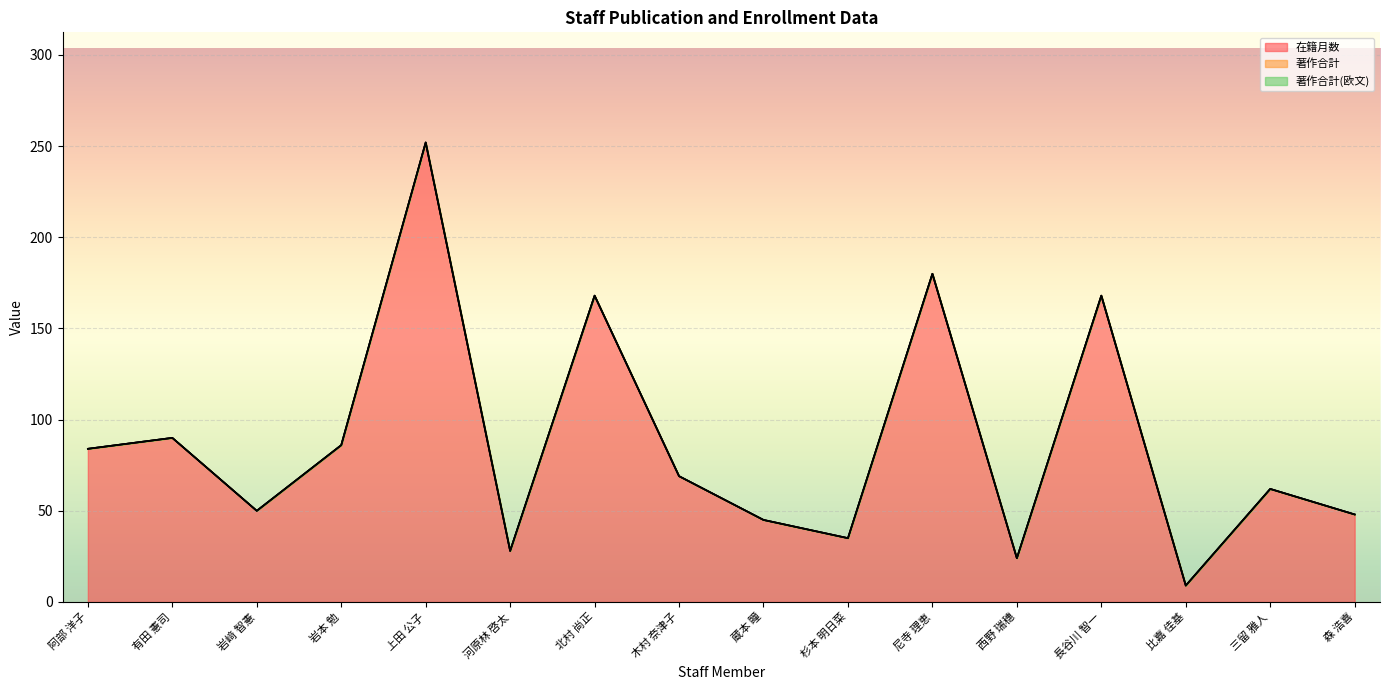

Which series has the widest spread of values?

在籍月数